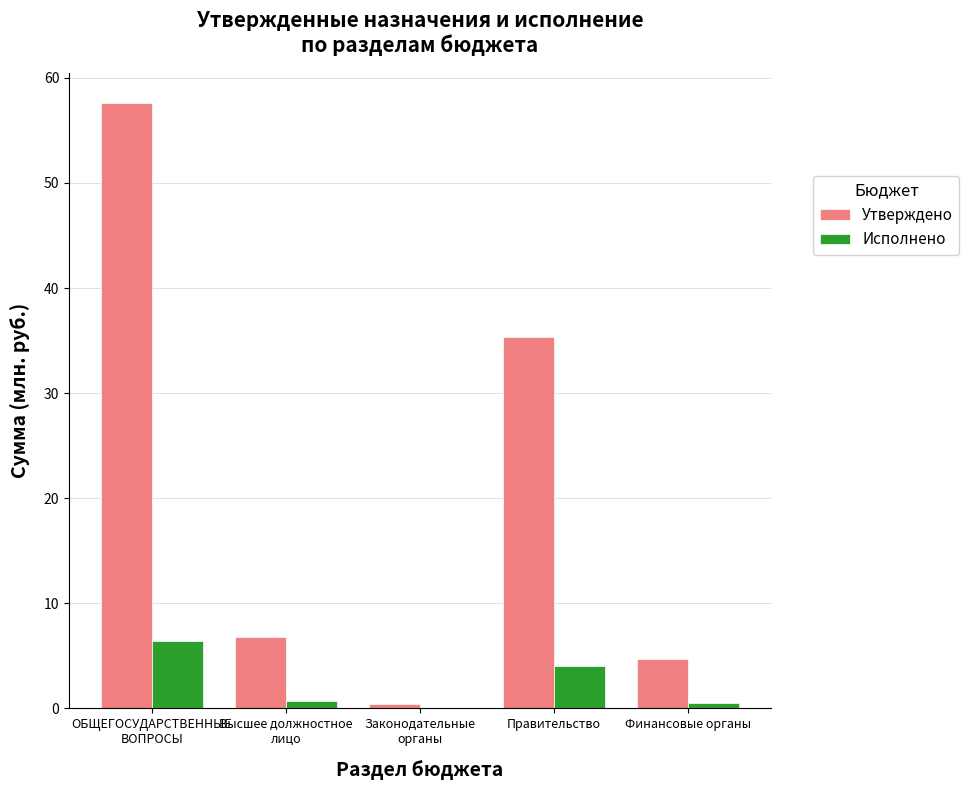

The Исполнено series shows 6.5 at ОБЩЕГОСУДАРСТВЕННЫЕ
ВОПРОСЫ. True or false?

True